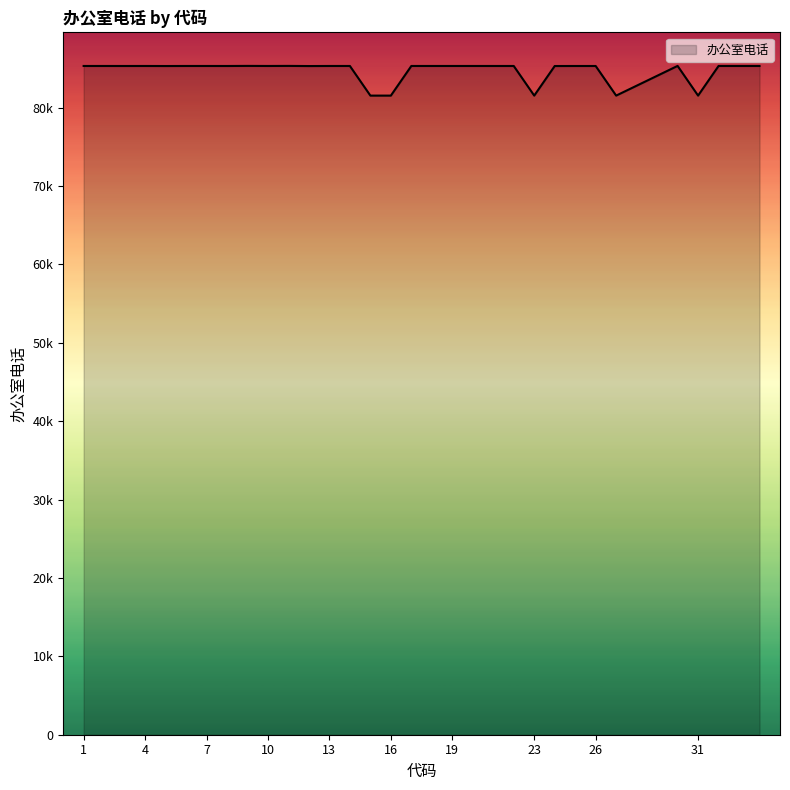

Does the chart have visible grid lines?

No